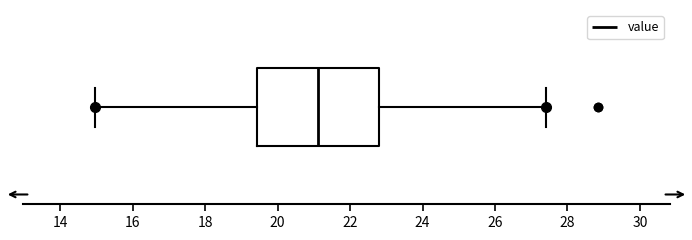

Where is the left edge of the box on the x-axis? The values are not printed on the chart, so give them approximately, as read against the axis.

19.4